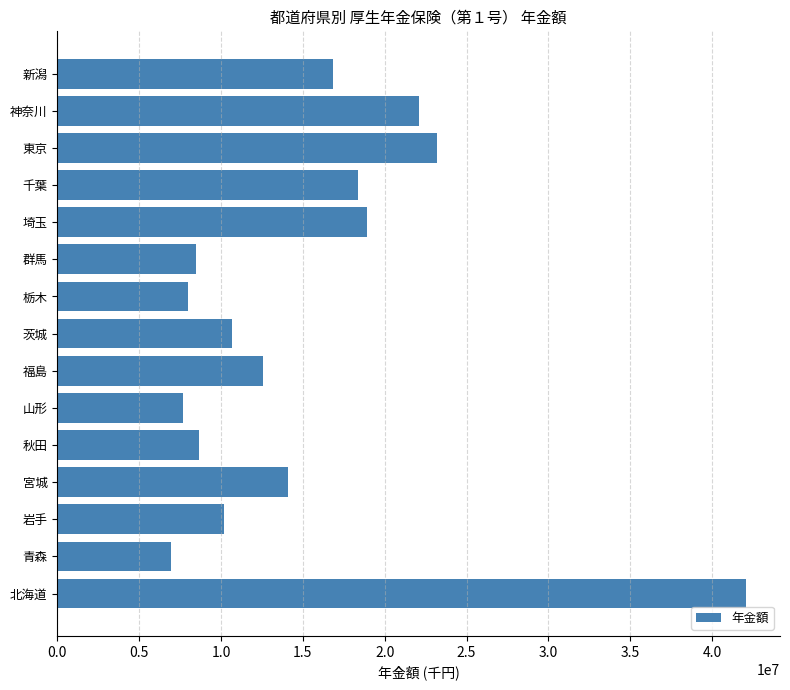

Reading bottom to top, extract all data points from this chart.

北海道=42044157	青森=6943290	岩手=10204369	宮城=14088433	秋田=8654974	山形=7657058	福島=12578602	茨城=10659825	栃木=8013379	群馬=8450533	埼玉=18910605	千葉=18363642	東京=23207907	神奈川=22115684	新潟=16838252